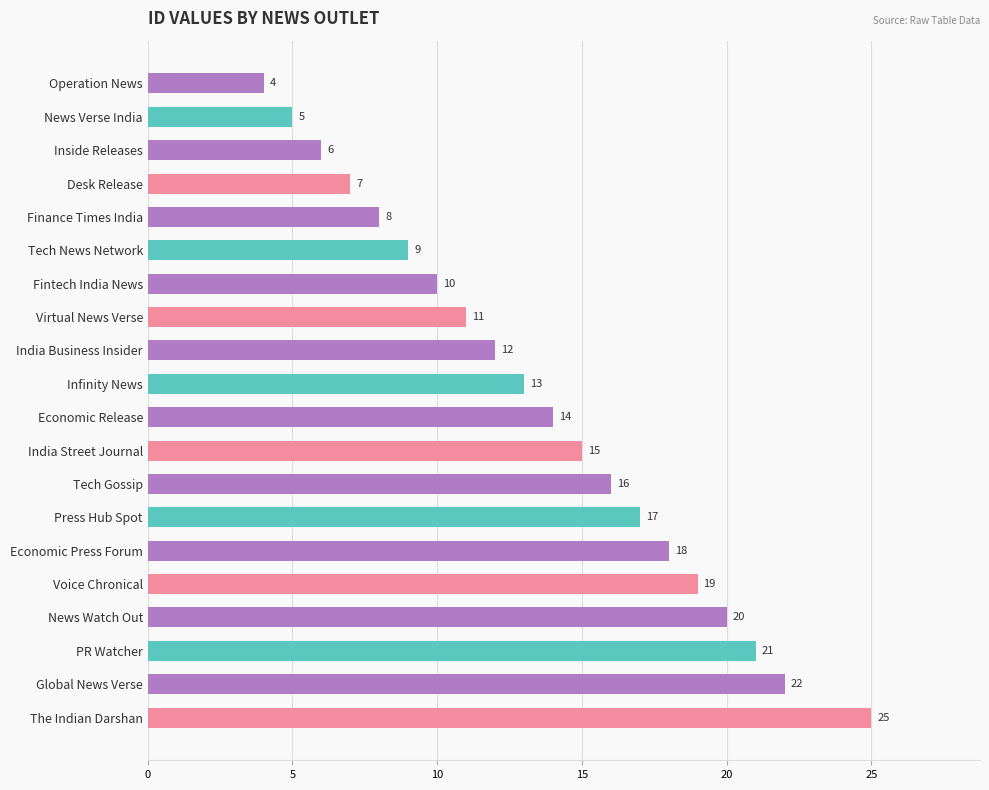

Reading top to bottom, list all the values displayed in this chart.

4	5	6	7	8	9	10	11	12	13	14	15	16	17	18	19	20	21	22	25